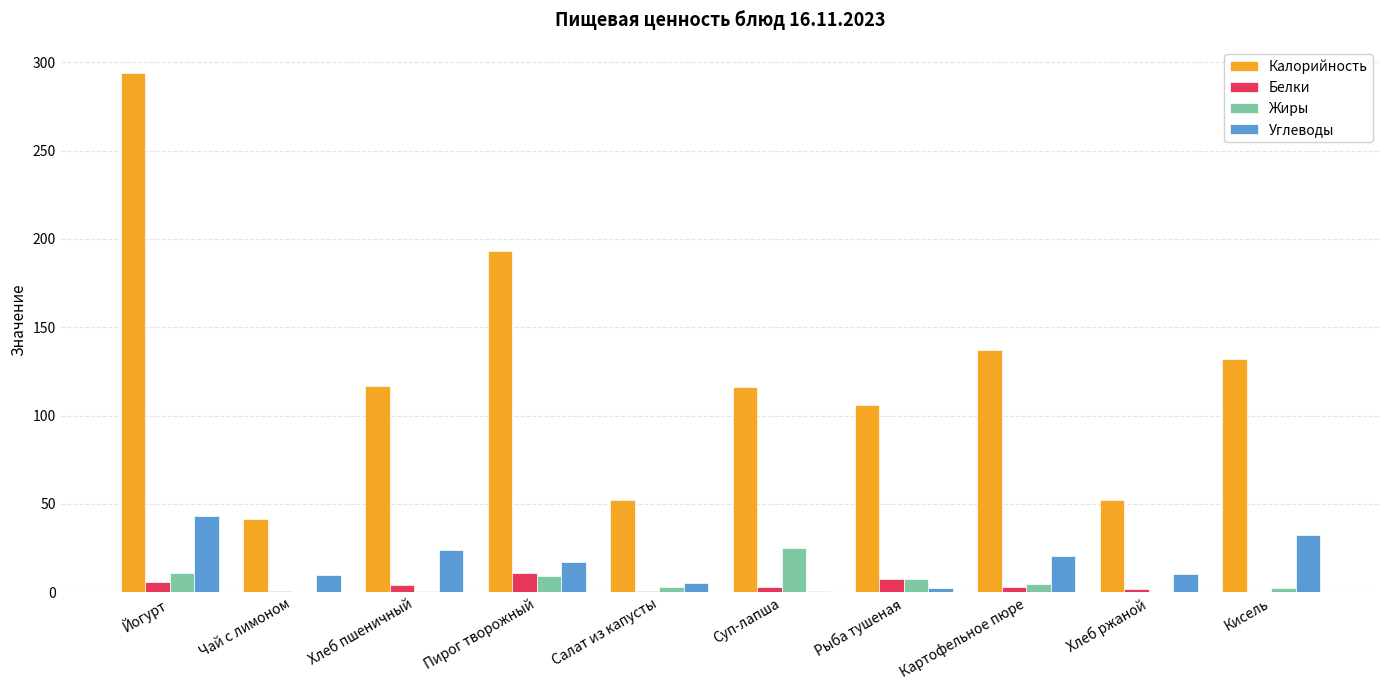

At which label does Углеводы reach its peak?

Йогурт